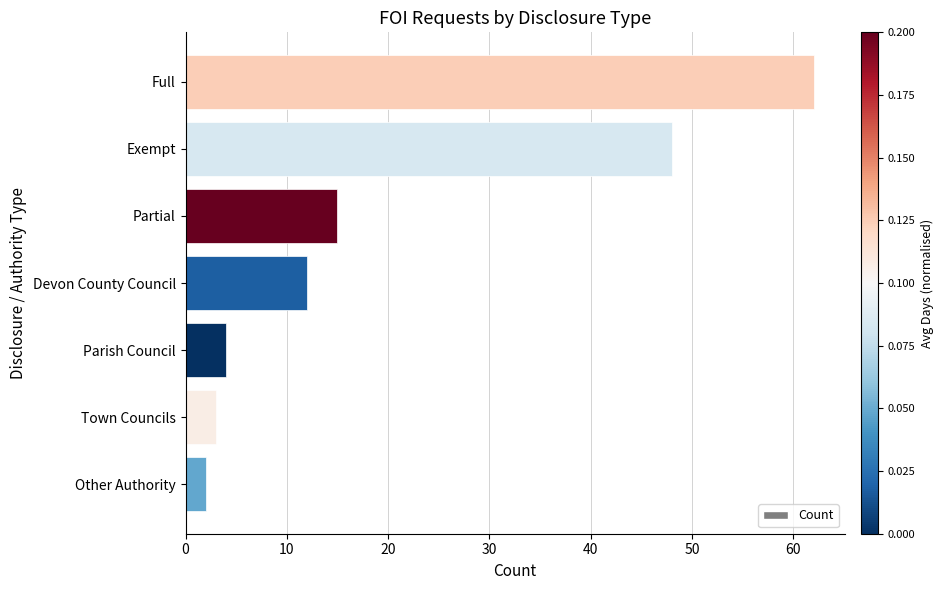

The chart shows a value of 6 at Parish Council. True or false?

False